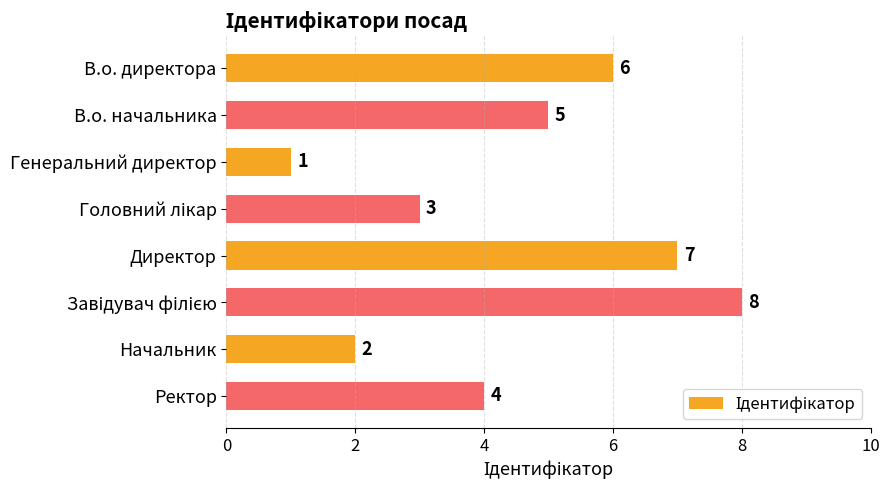

Reading top to bottom, transcribe all the data shown in this chart.

6	5	1	3	7	8	2	4